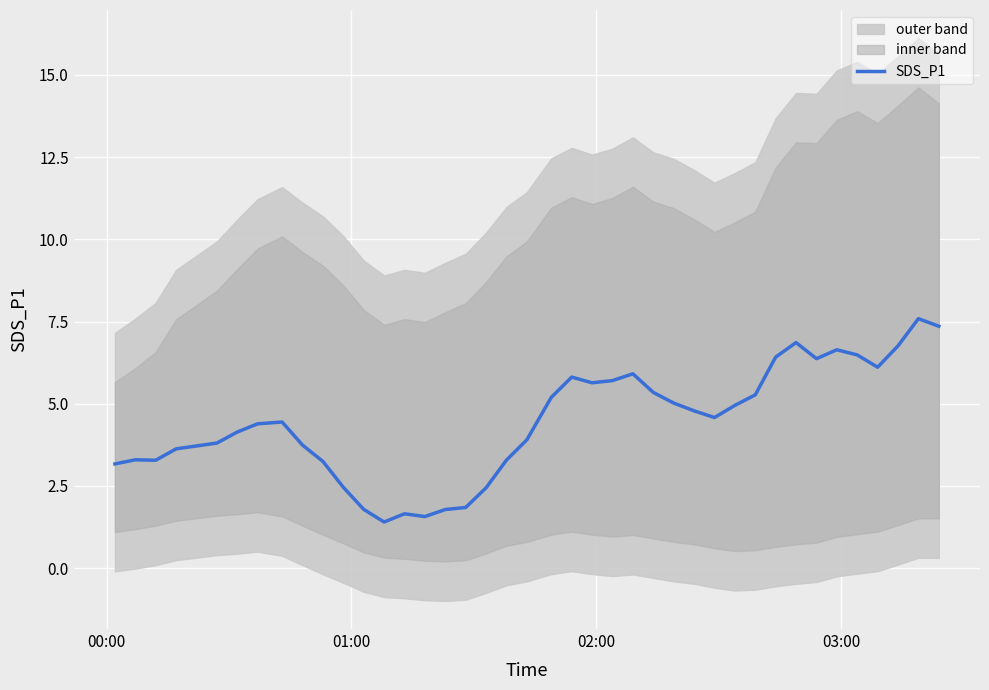

What is the lowest value of the SDS_P1 series?

1.4